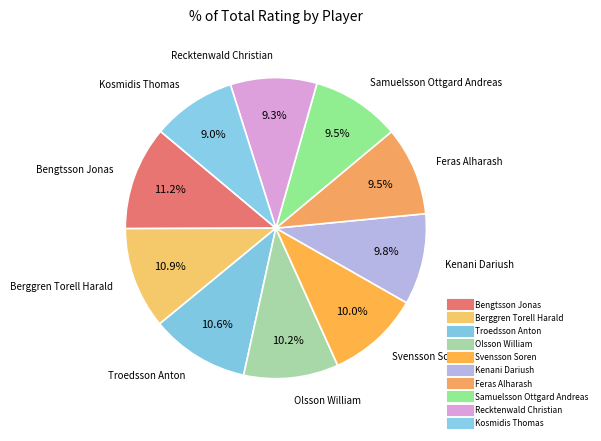

What percentage is NOT represented by Feras Alharash?

90.5%